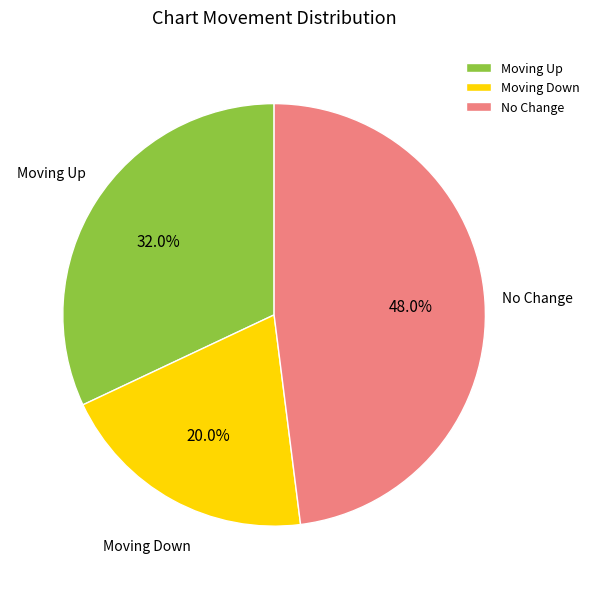

To the nearest percent, what is the average slice percentage?

33%